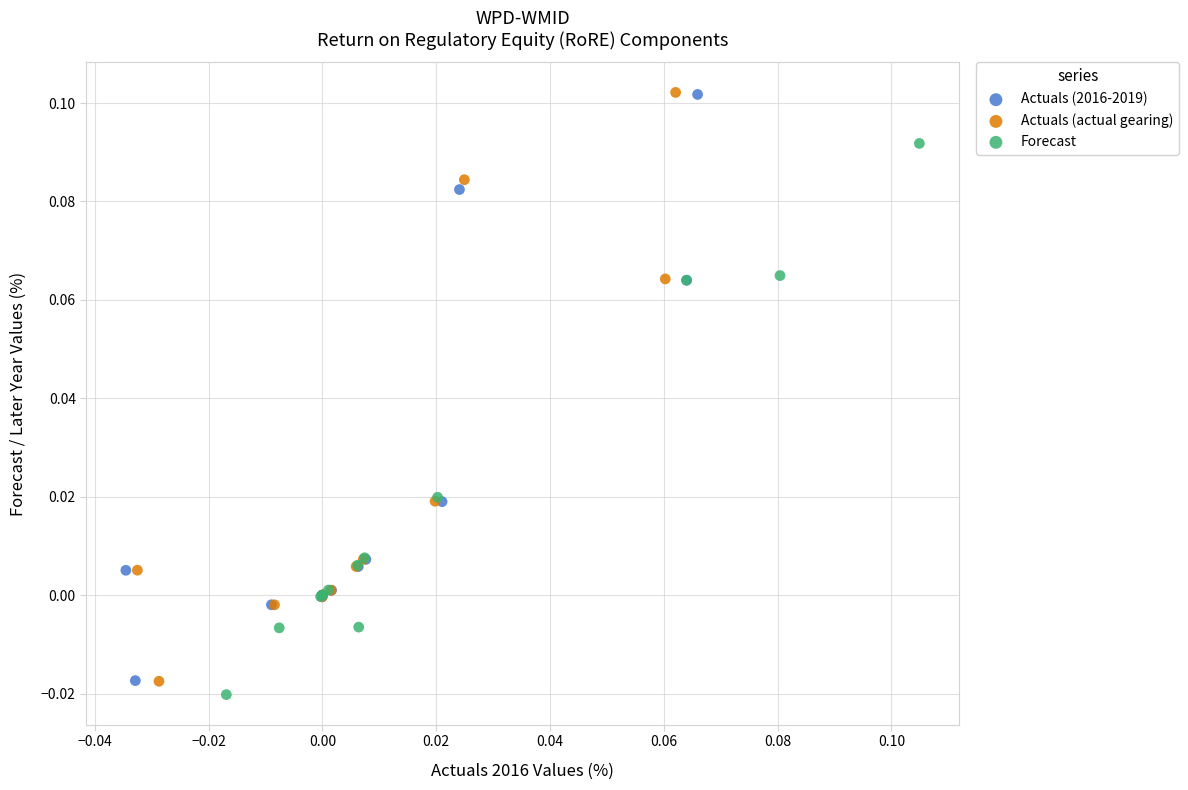

Which series has the widest spread of Y values?

Actuals (actual gearing)